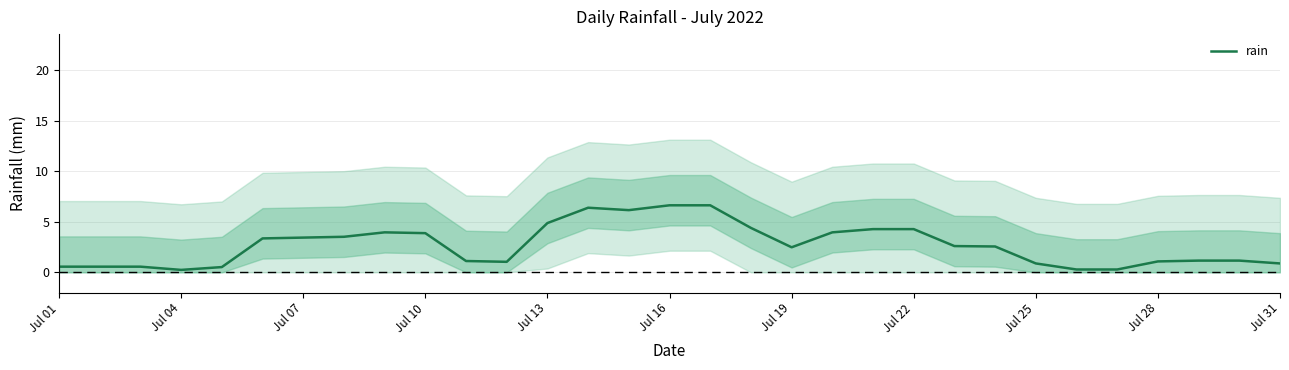

What is the maximum value shown in the chart?

6.6